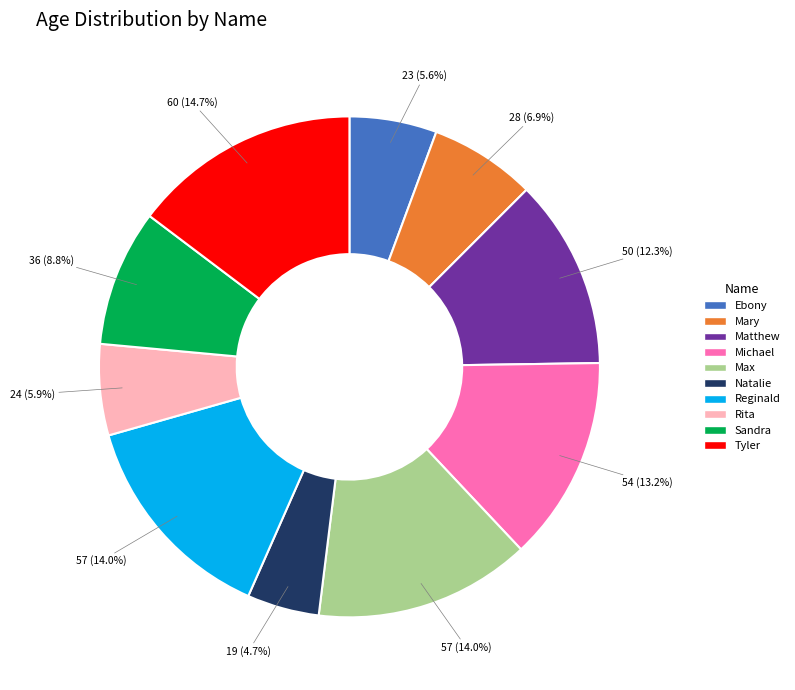

What is the ratio of the value at Ebony to the value at Natalie?

1.2